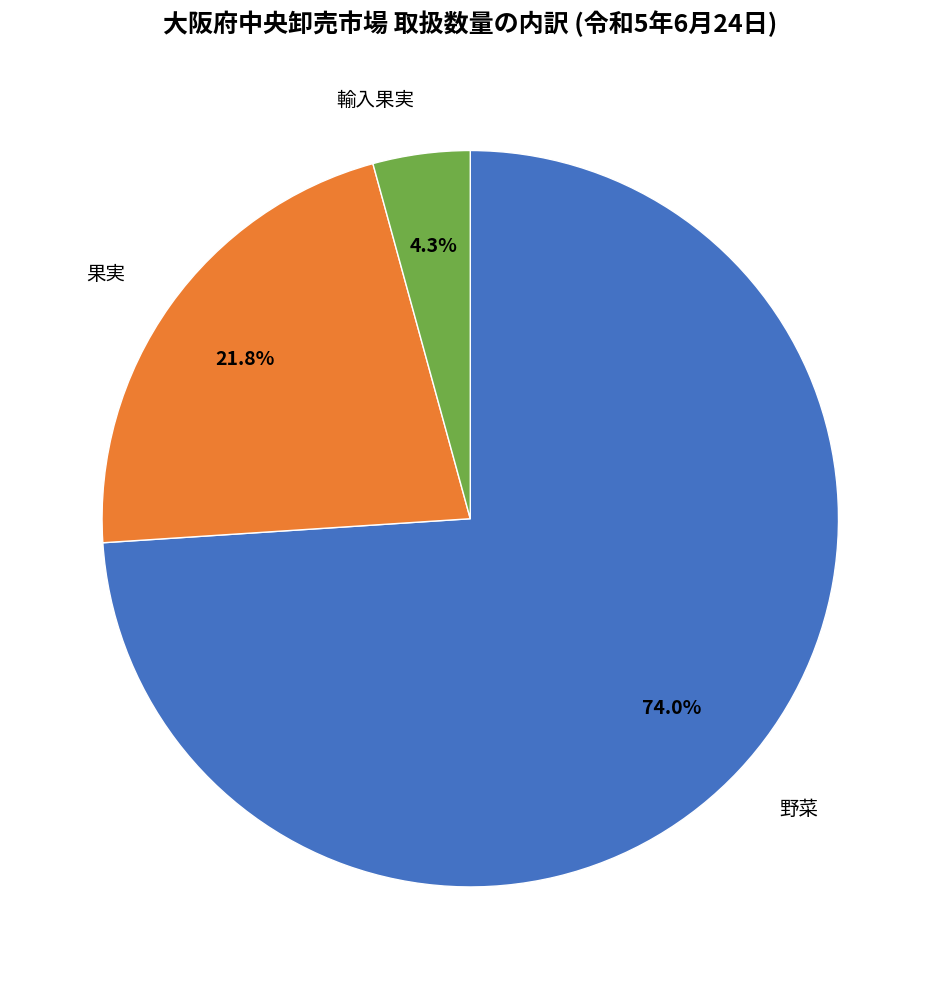

The 野菜 slice represents 81% of the pie. True or false?

False